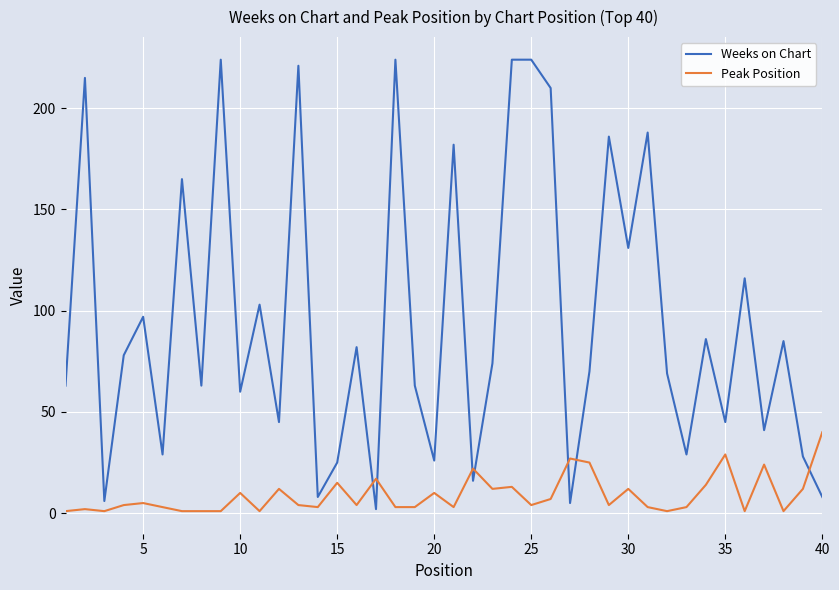

In Weeks on Chart, how many points are lower than both neighbors (excluding endpoints)?

14